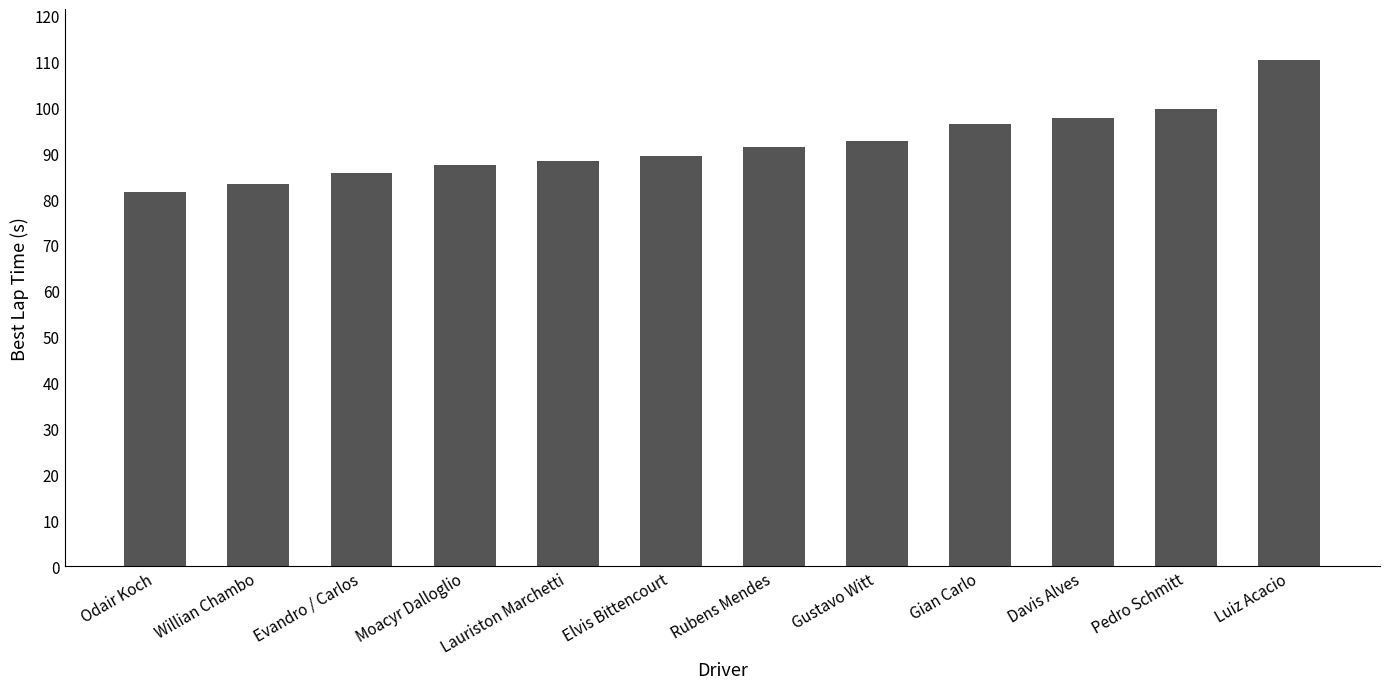

Reading left to right, extract all data points from this chart.

Odair Koch=81.6	Willian Chambo=83.4	Evandro / Carlos=85.7	Moacyr Dalloglio=87.4	Lauriston Marchetti=88.3	Elvis Bittencourt=89.5	Rubens Mendes=91.3	Gustavo Witt=92.8	Gian Carlo=96.3	Davis Alves=97.7	Pedro Schmitt=99.6	Luiz Acacio=110.3